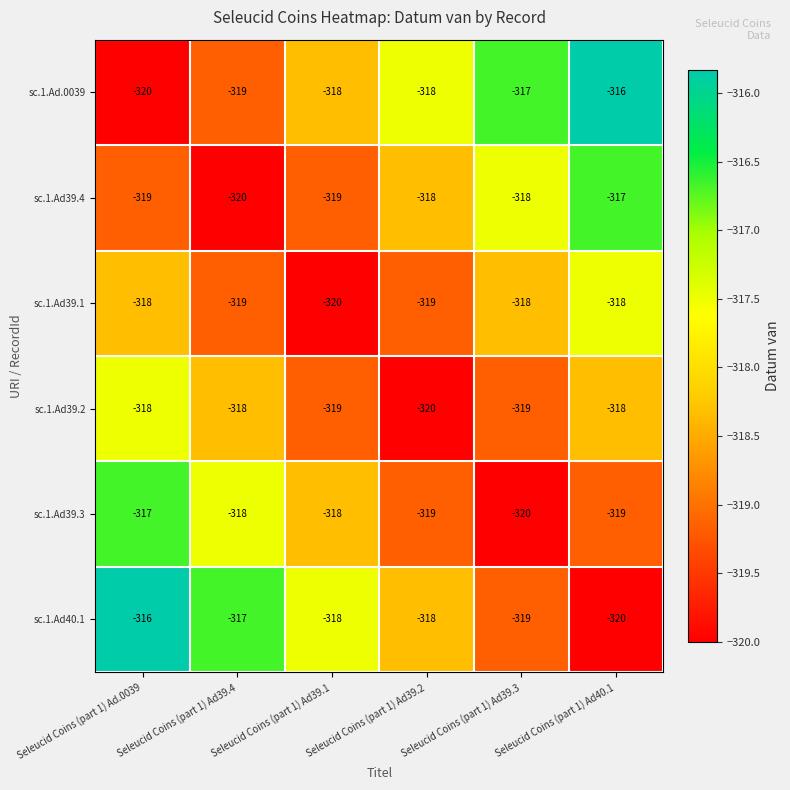

What is the maximum value shown in the chart?

-316